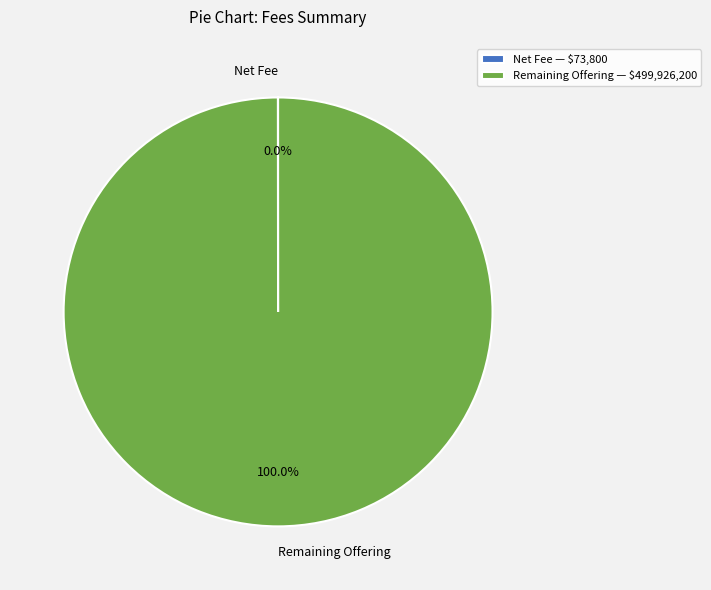

Is there any slice that represents more than half of the pie?

Yes